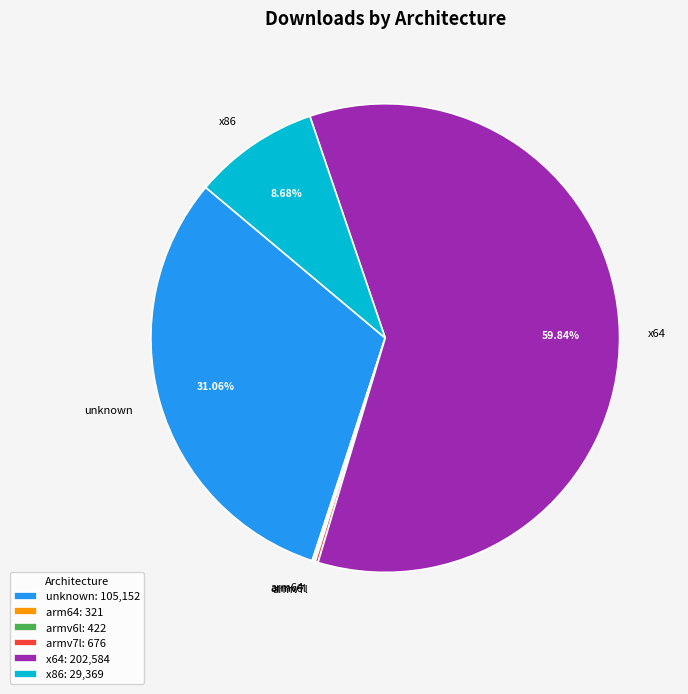

Is there a majority slice in this chart?

Yes